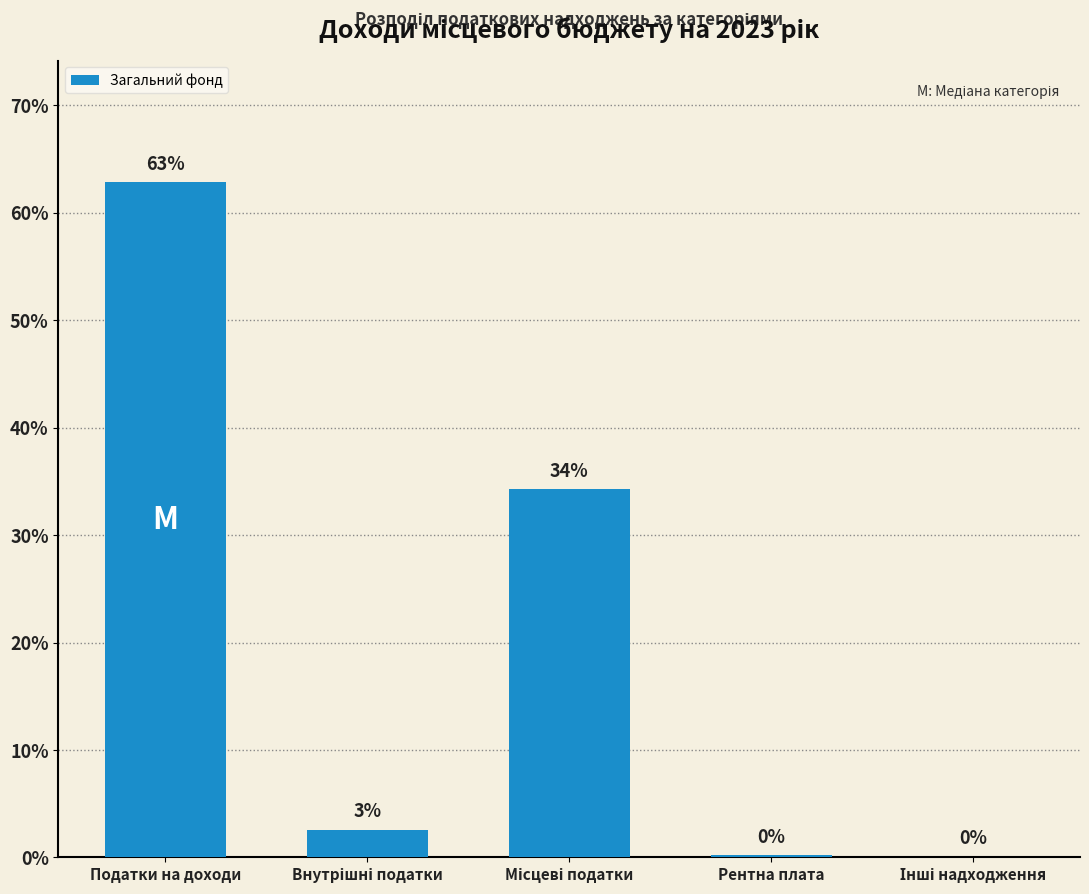

True or false: the data shows 53.7 at Місцеві податки.

False